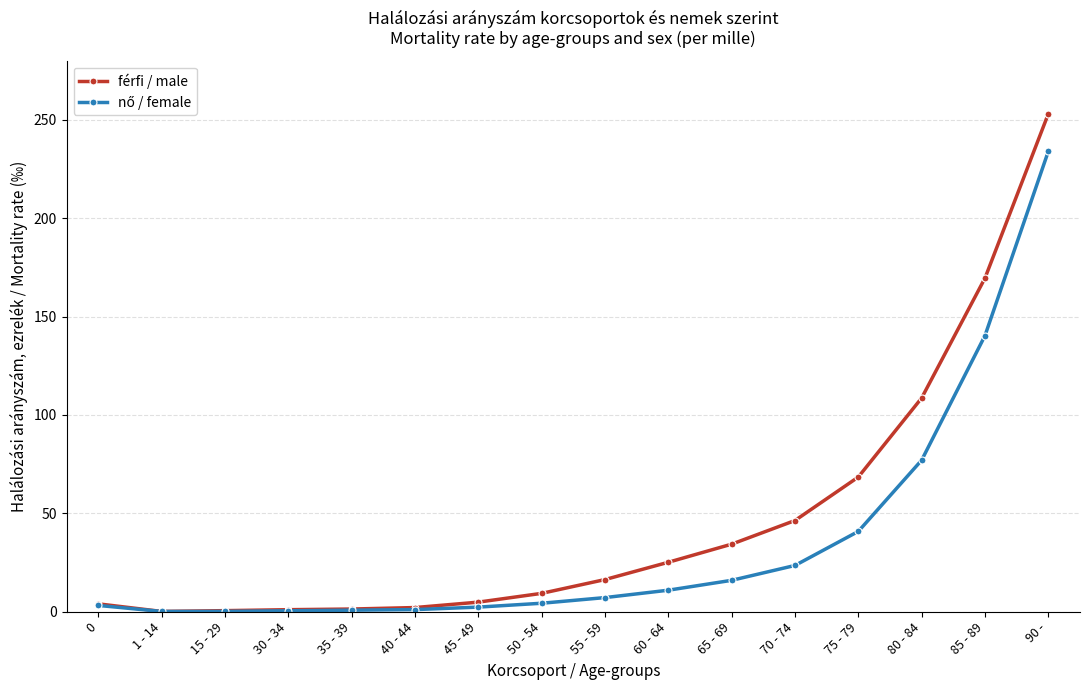

What is the difference between the second highest and second lowest values in the férfi / male series?

169.0